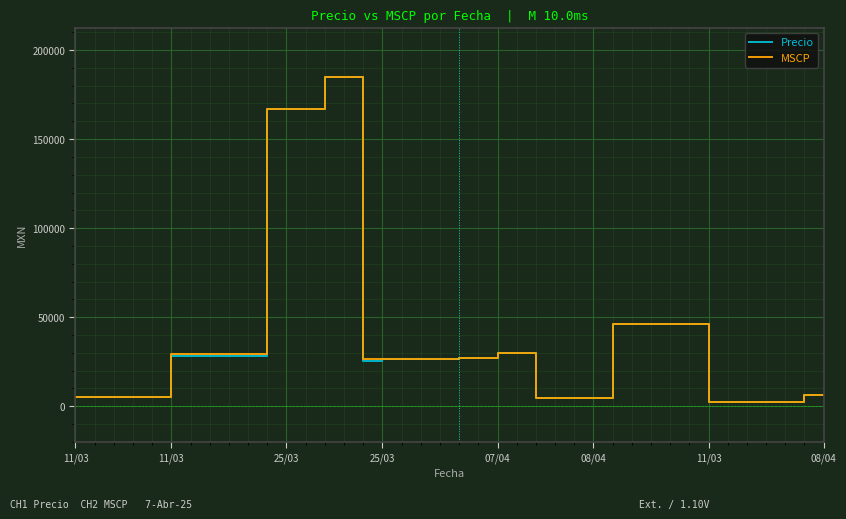

True or false: MSCP and Precio intersect in this chart.

False